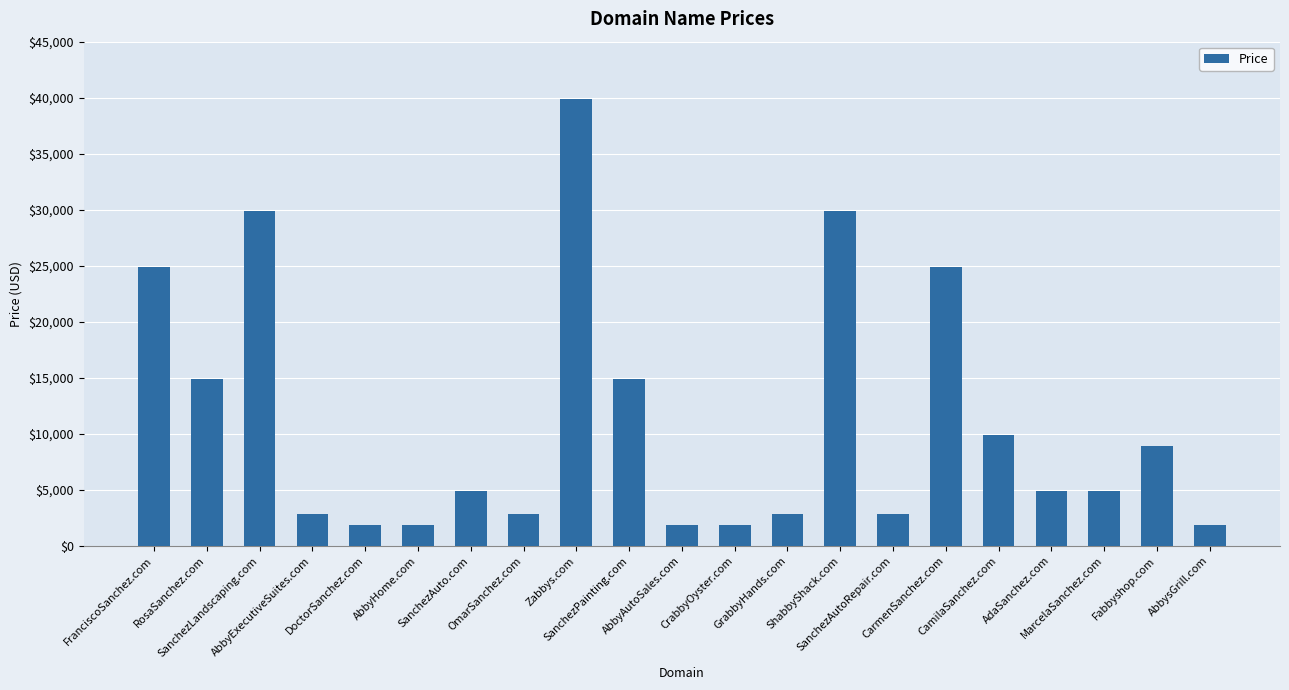

What is the value of the 19th bar from the left?

4888